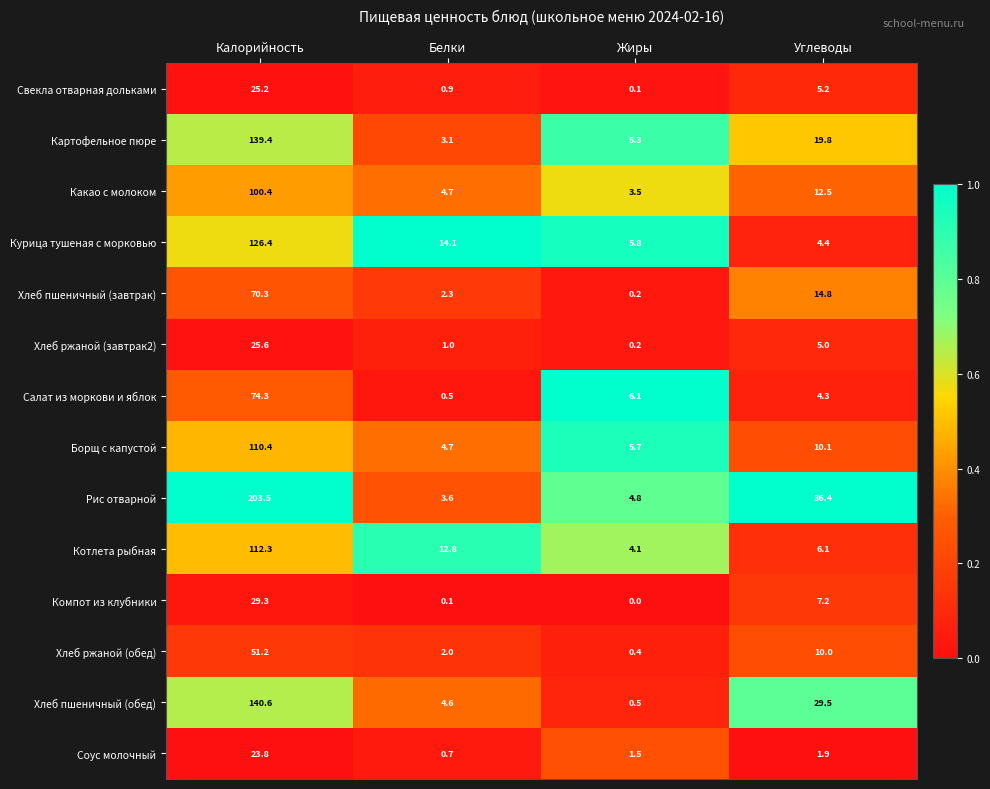

What is the maximum value for Соус молочный?

23.8